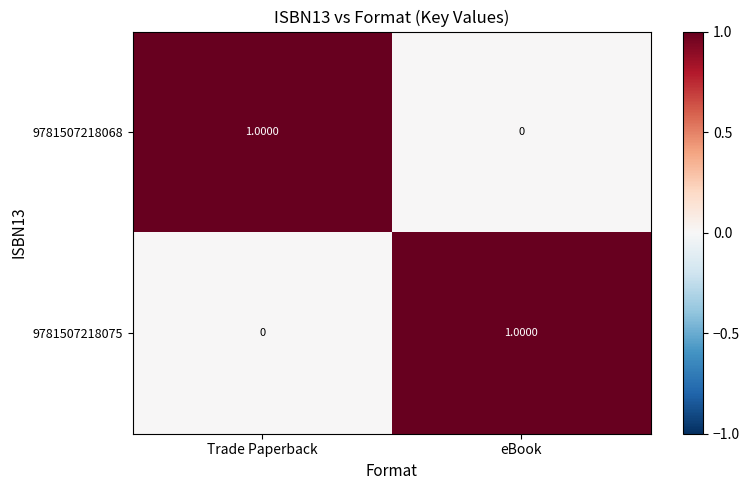

At which label is 9781507218068 closest to 0?

eBook